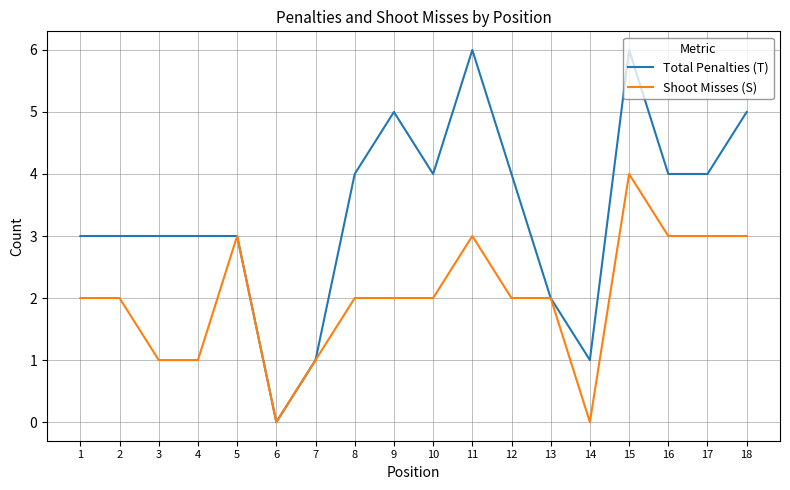

What are all the series names shown in the legend?

Total Penalties (T), Shoot Misses (S)